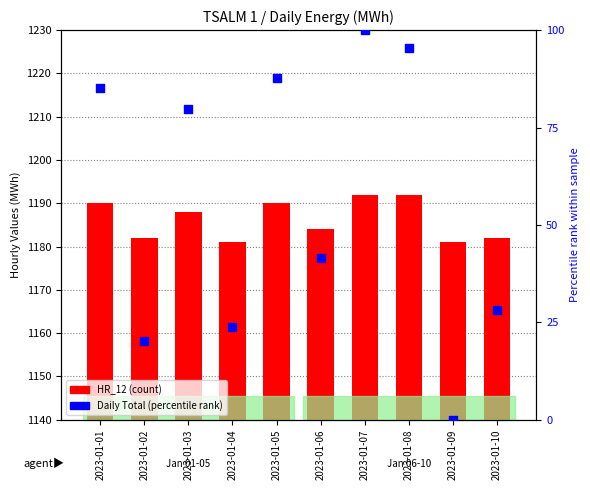

Which series has the largest Y range (max minus min)?

Daily Total (norm)